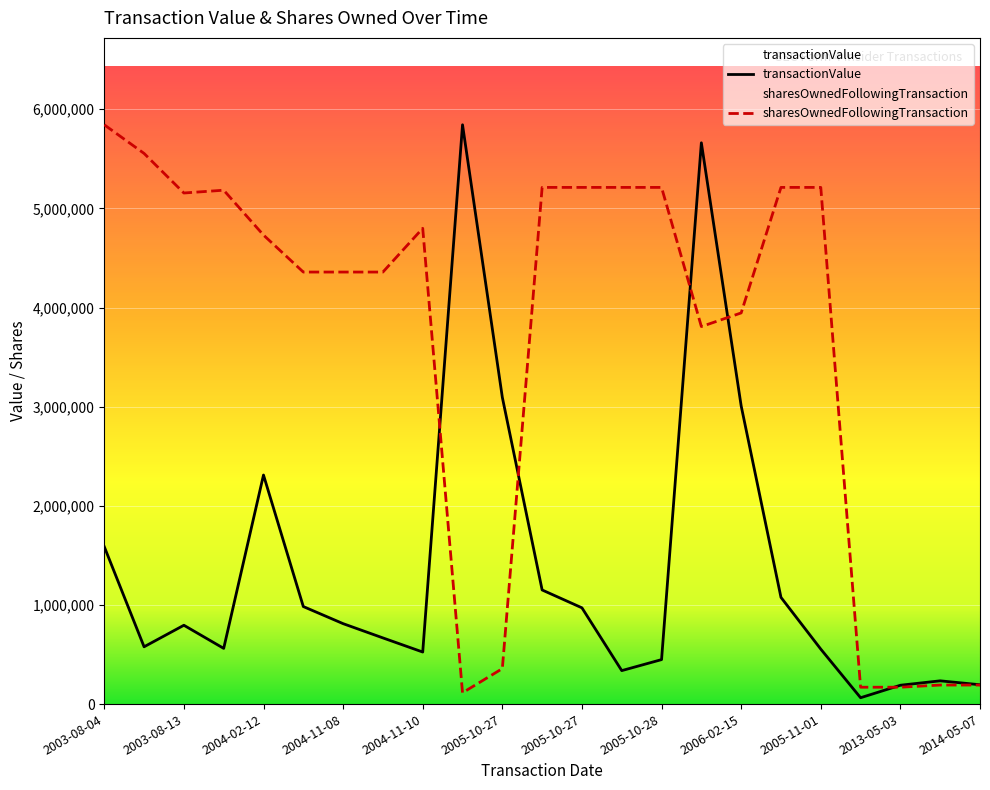

Which series has the widest spread of values?

transactionValue